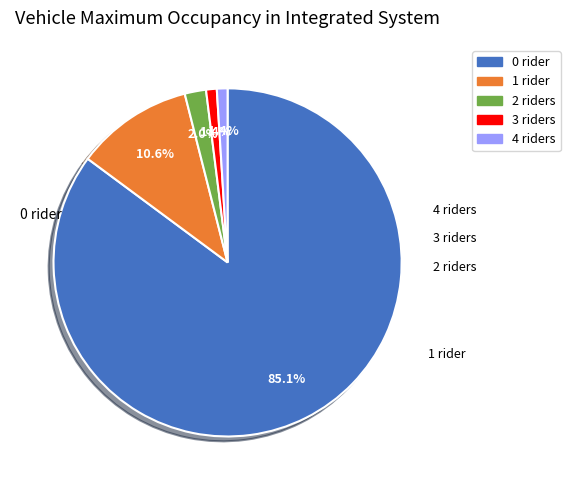

To the nearest percent, what is the difference between the N/A and N/A slice percentages?

83%